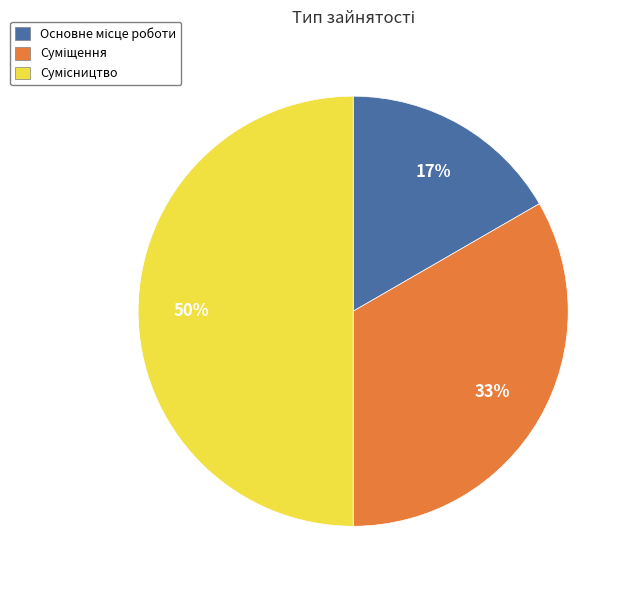

To the nearest percent, what is the difference between the largest and smallest slice percentages?

33%